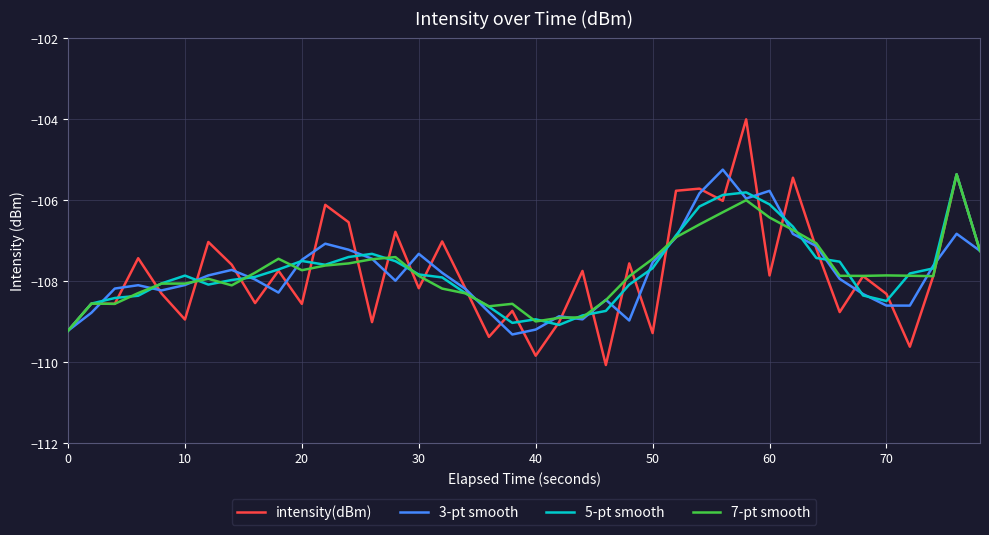

What is the maximum value shown in the chart?

-104.0